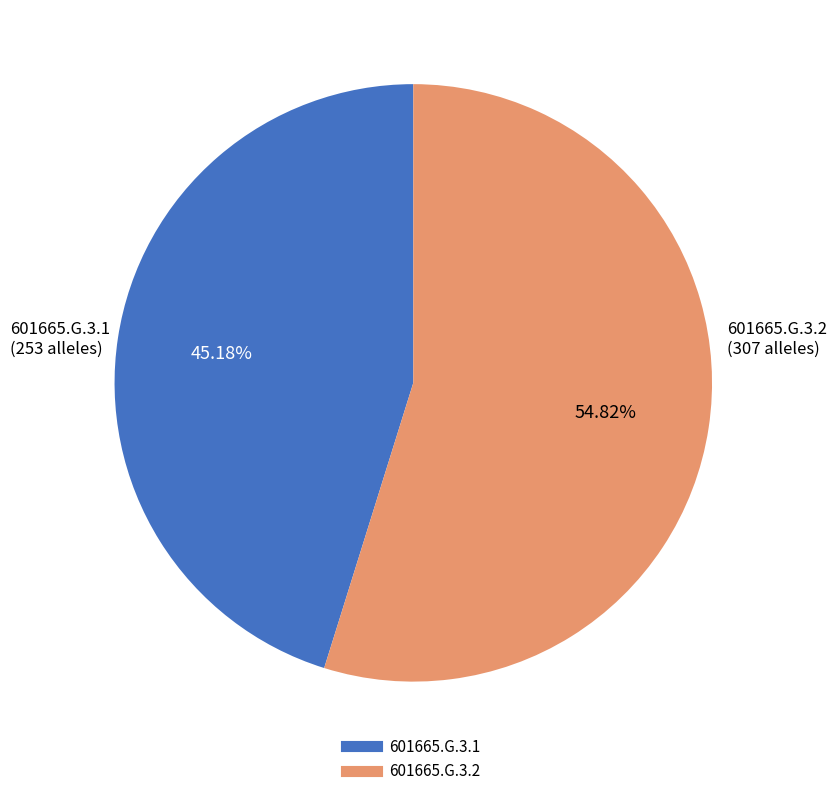

What is the largest slice in the pie chart?

601665.G.3.2